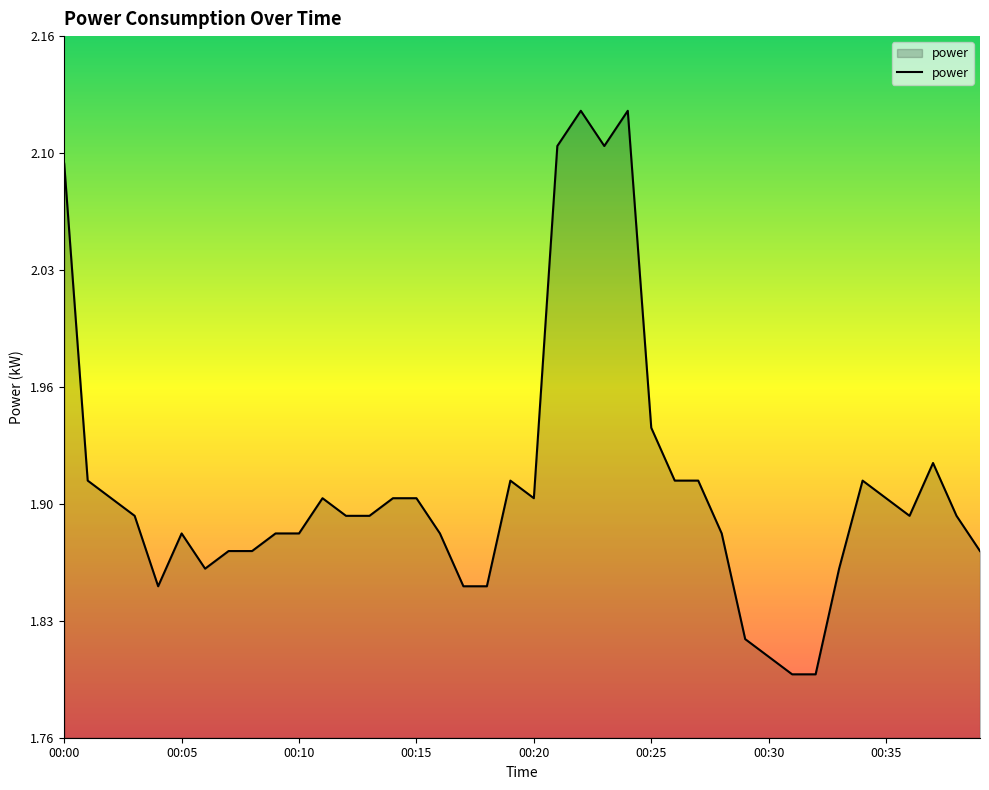

Does the chart have visible grid lines?

No